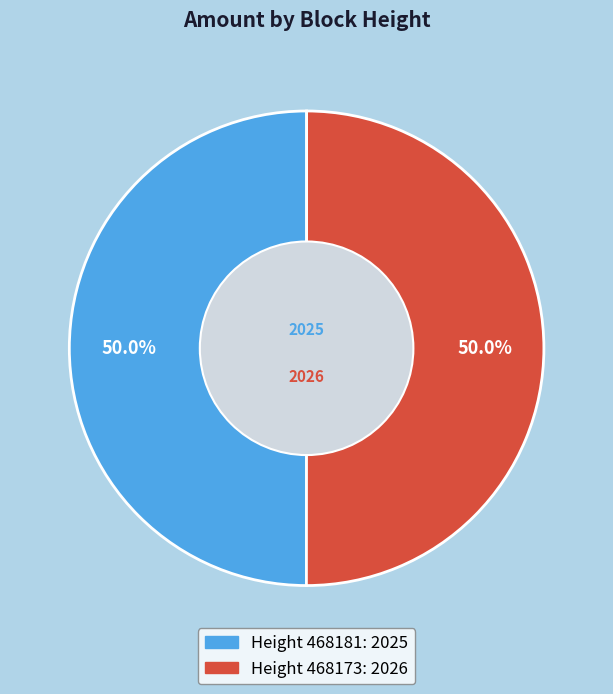

Which category has the smallest portion of the pie?

468181